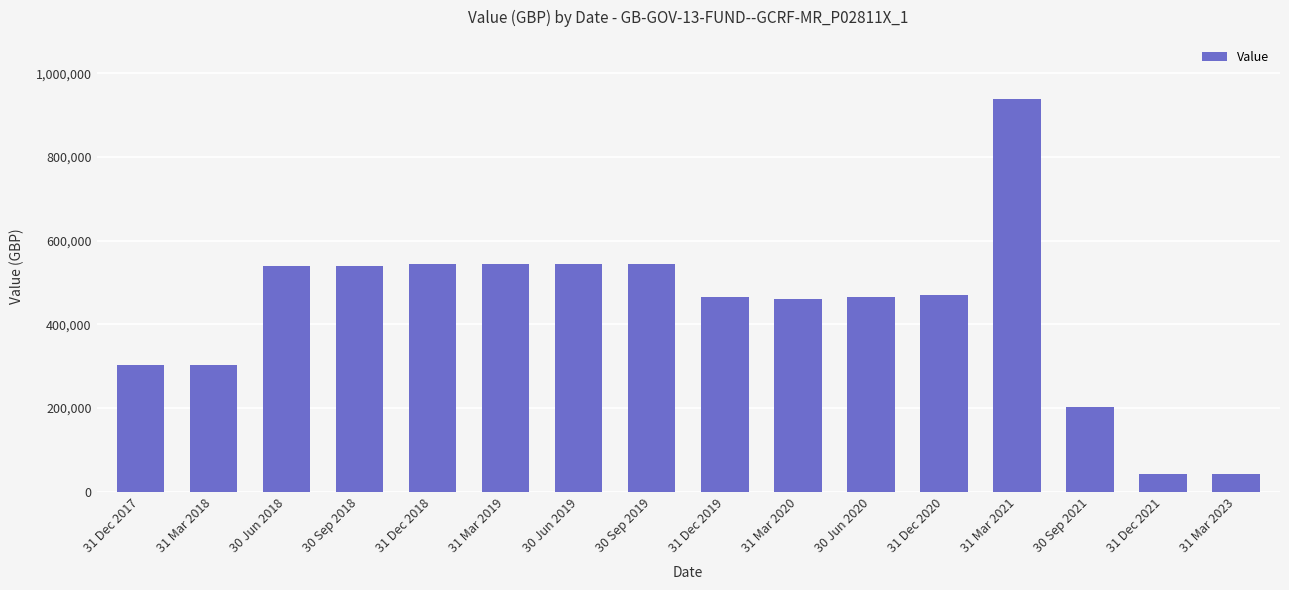

What is the smallest value displayed?

43275.0